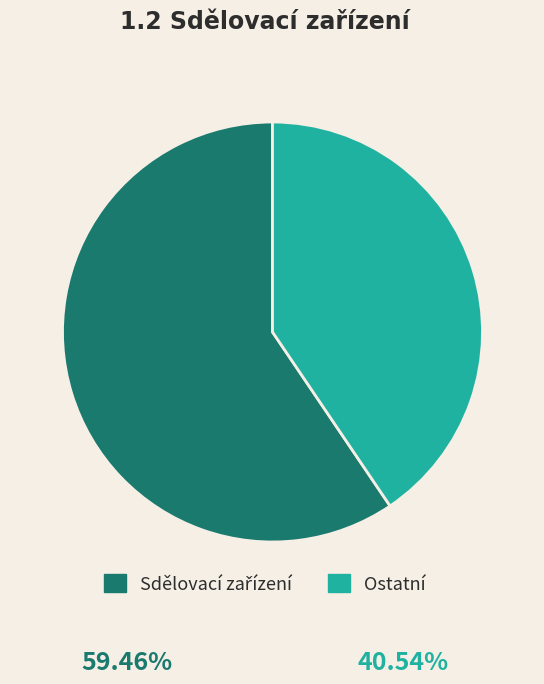

Does Ostatní represent more than half of the total?

No